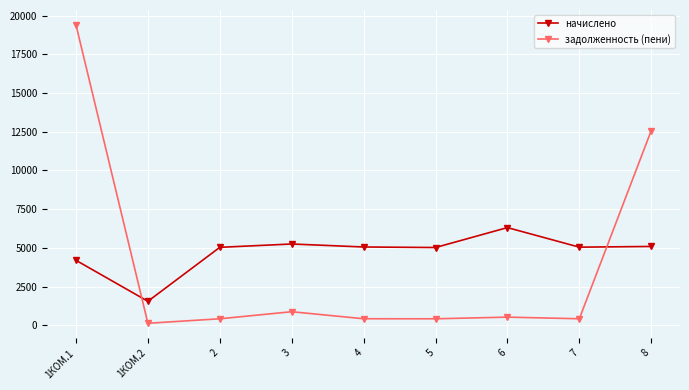

How many values in the начислено series are below 5044?

4